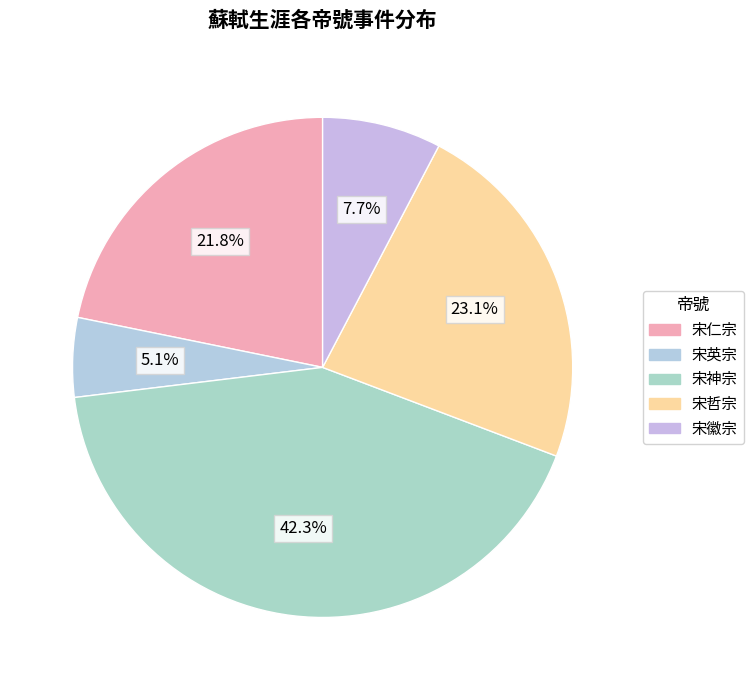

Is there a majority slice in this chart?

No